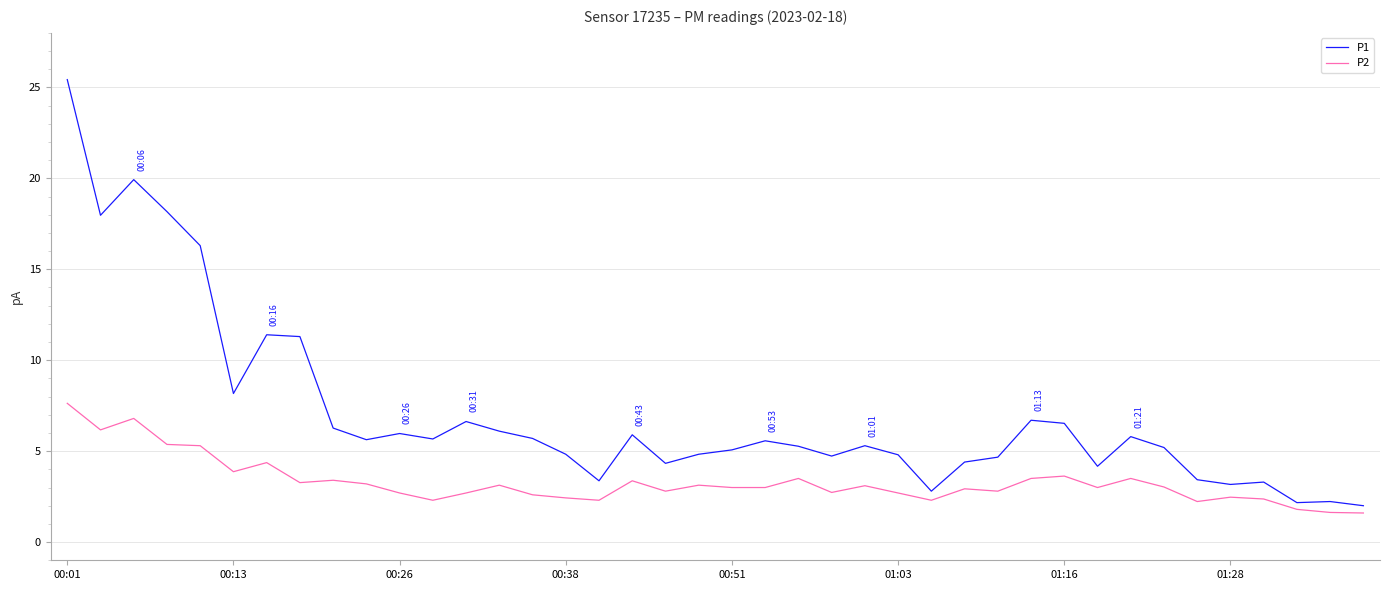

Does the chart display data point markers on the line(s)?

No